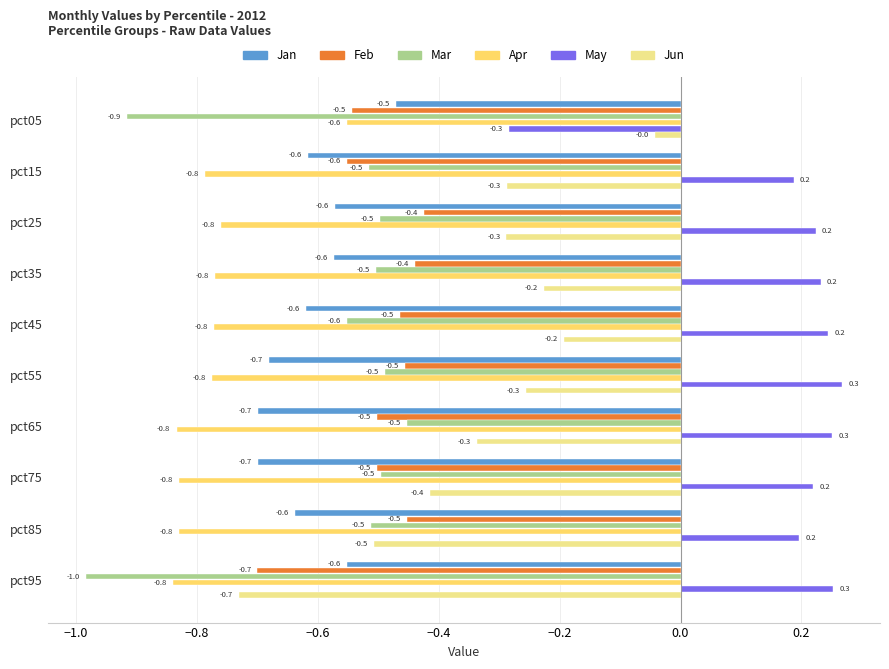

Which series has the widest spread of values?

Jun